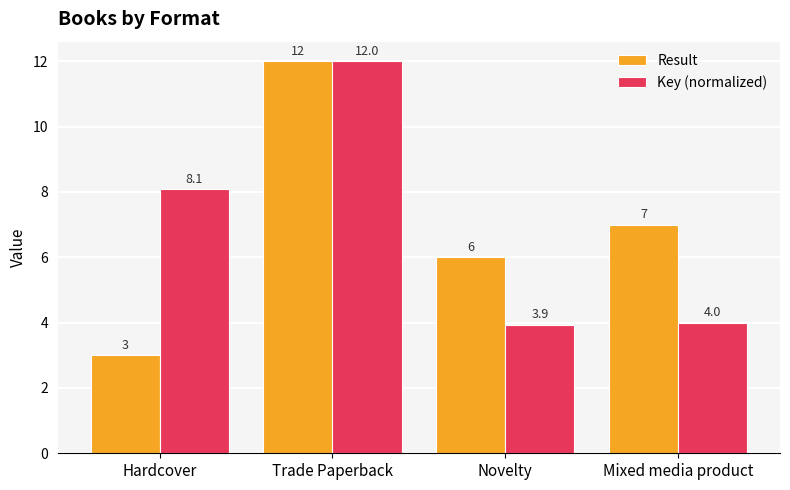

At Hardcover, list the series in order from largest to smallest.

Key (normalized), Result